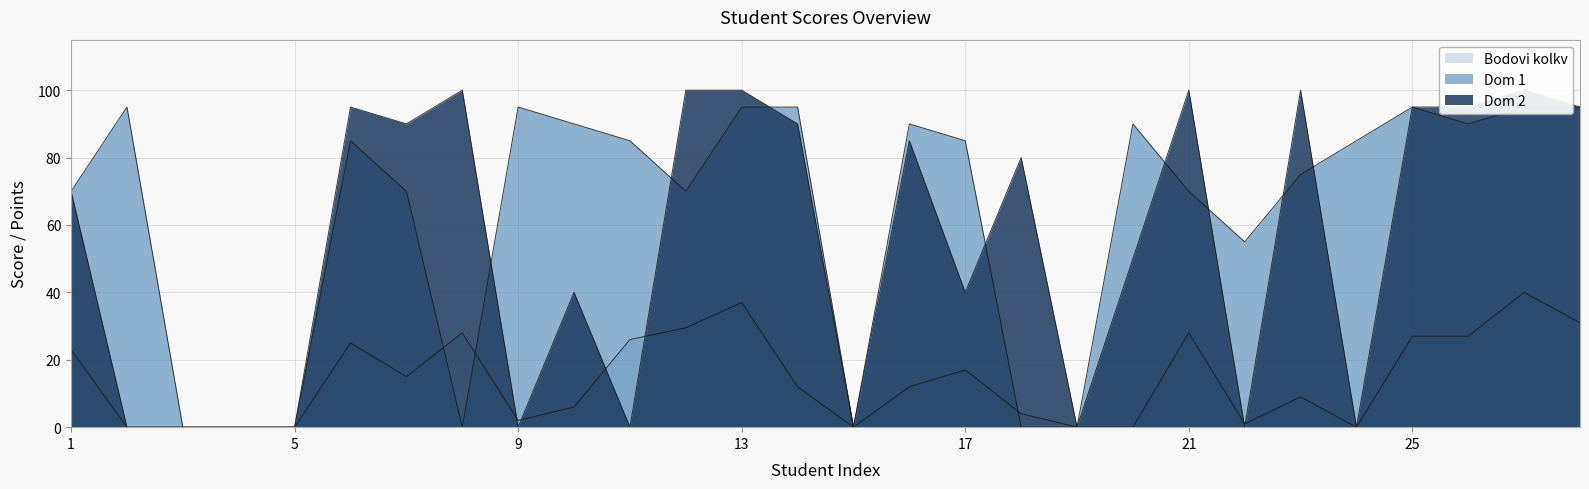

Which has a higher value, 2 or 20?

2